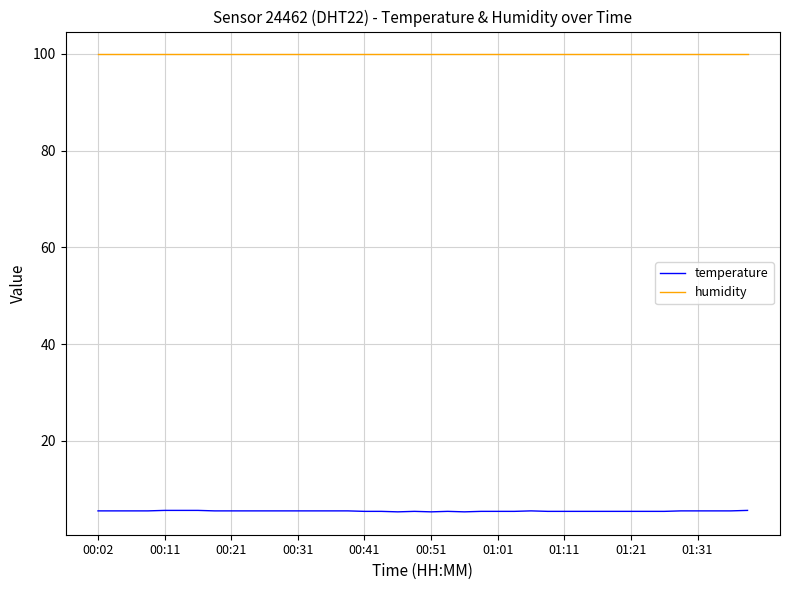

What is the lowest value of the humidity series?

99.9